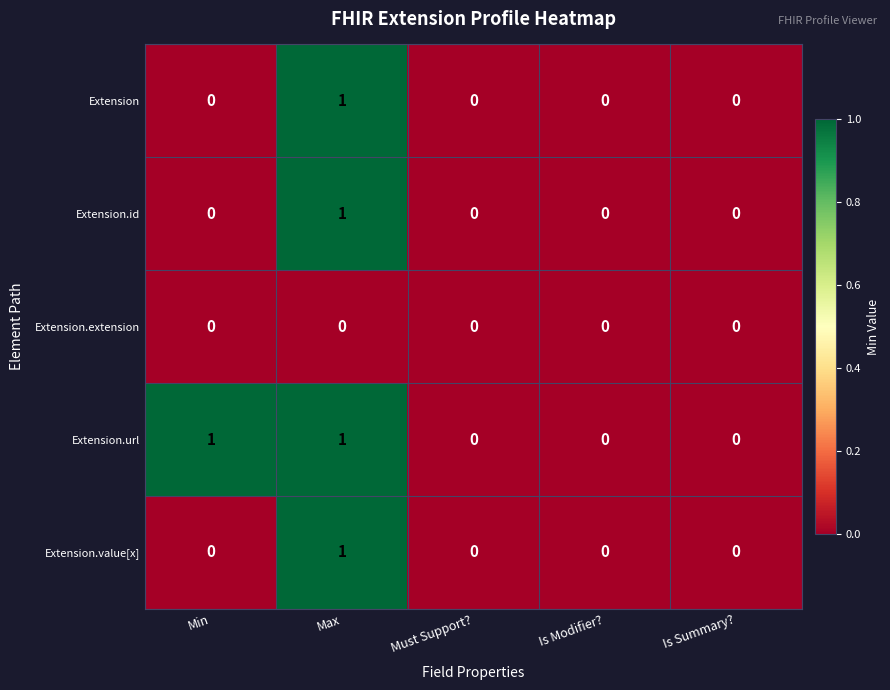

How many Extension.url values are between 0 and 1?

5